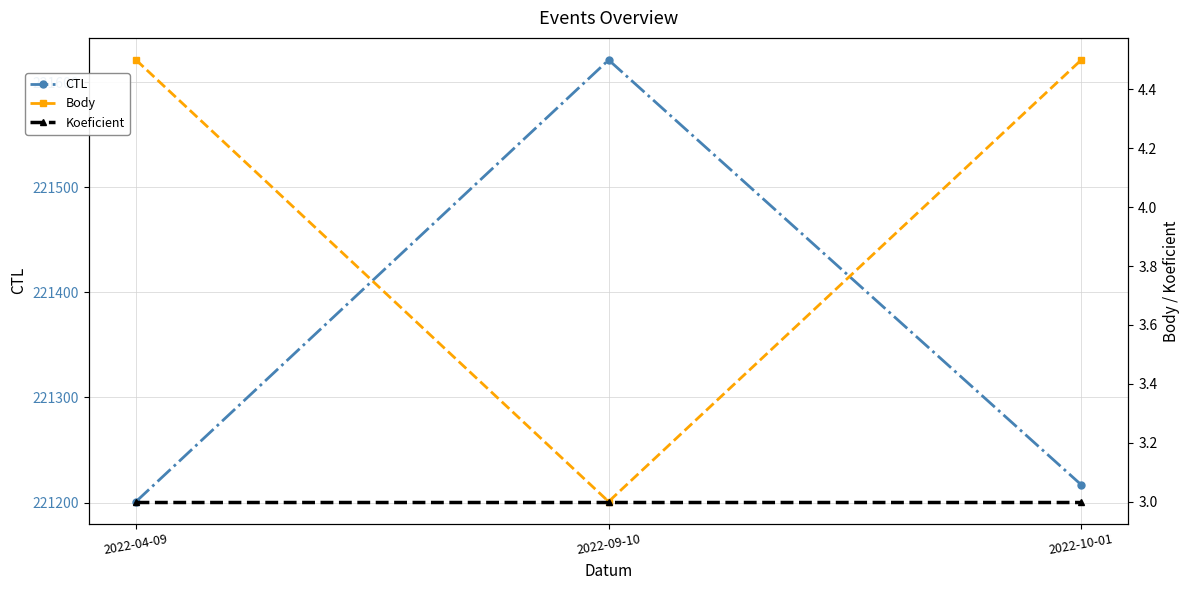

What is the difference between the highest and lowest values at 2022-10-01?

221214.0